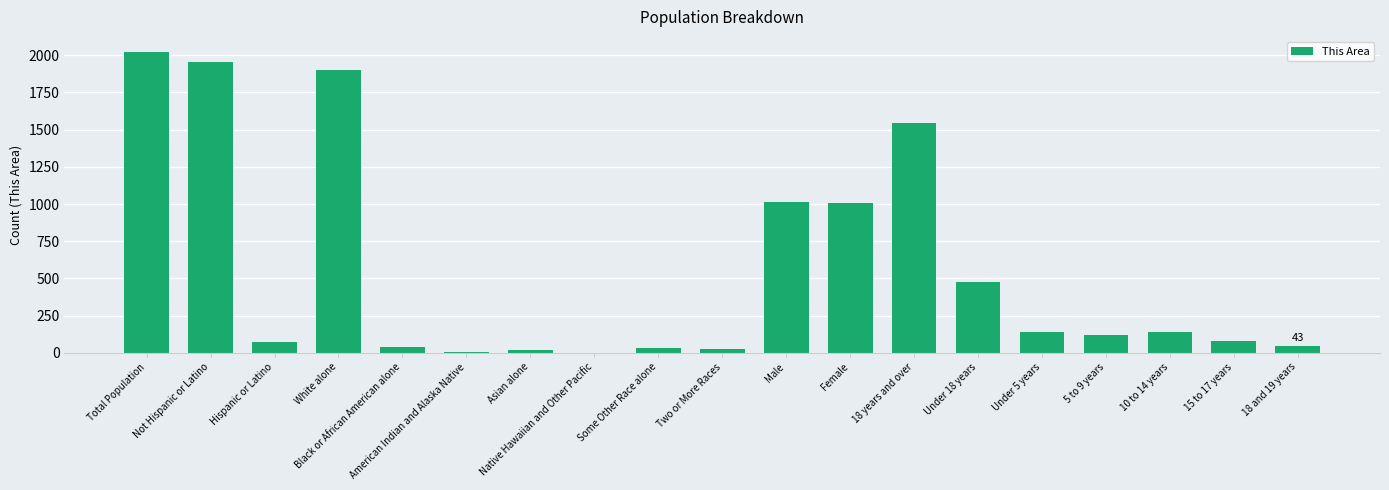

Which has a higher value, Not Hispanic or Latino or 15 to 17 years?

Not Hispanic or Latino